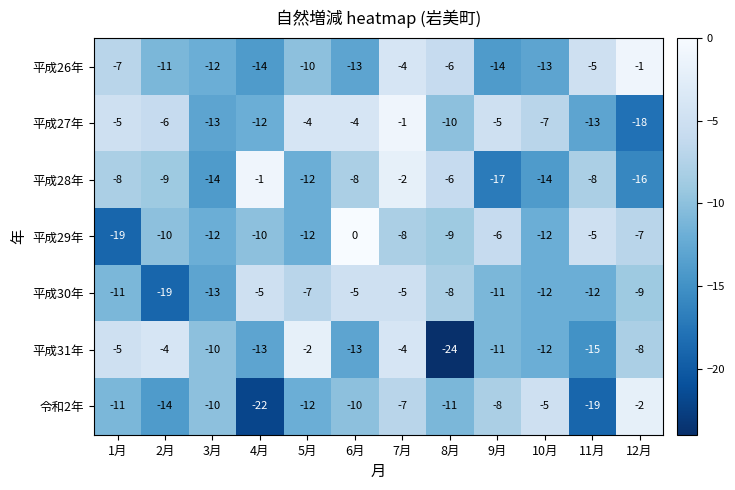

Is it true that 平成29年 equals -9 at 9月?

False